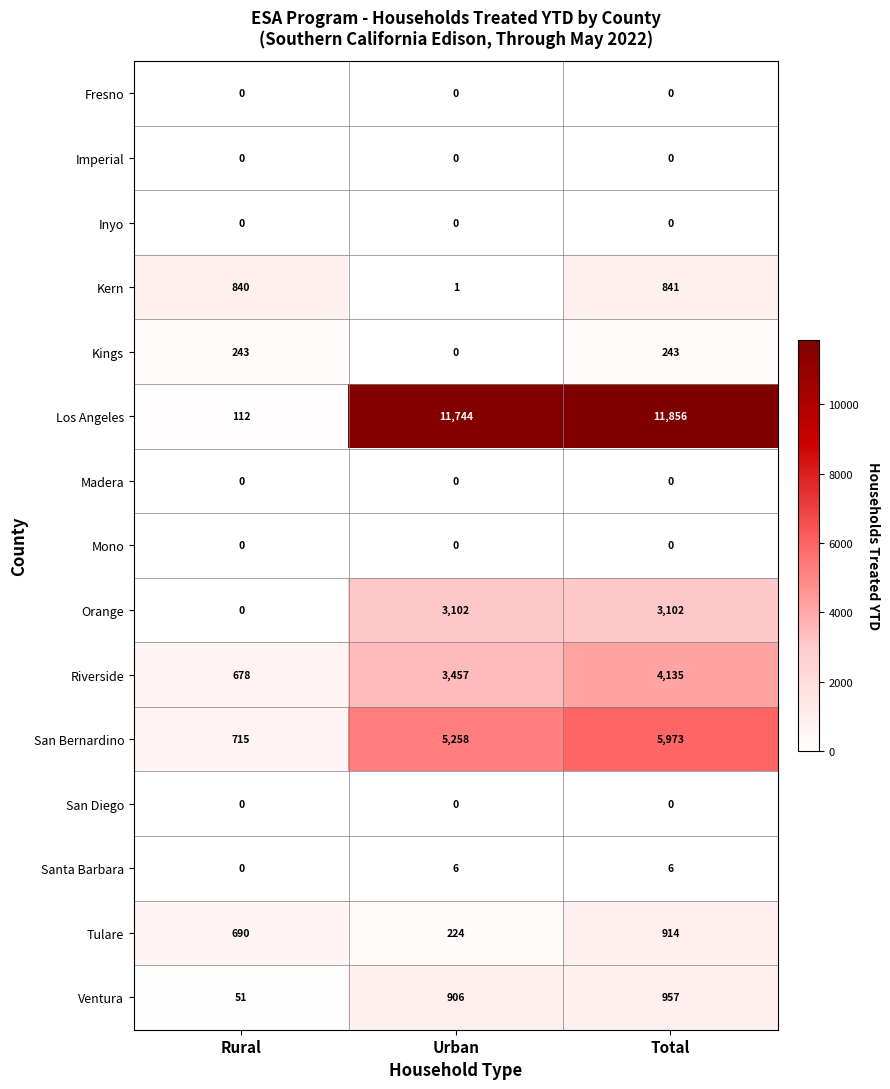

What is the total value across all series at Urban?

24698